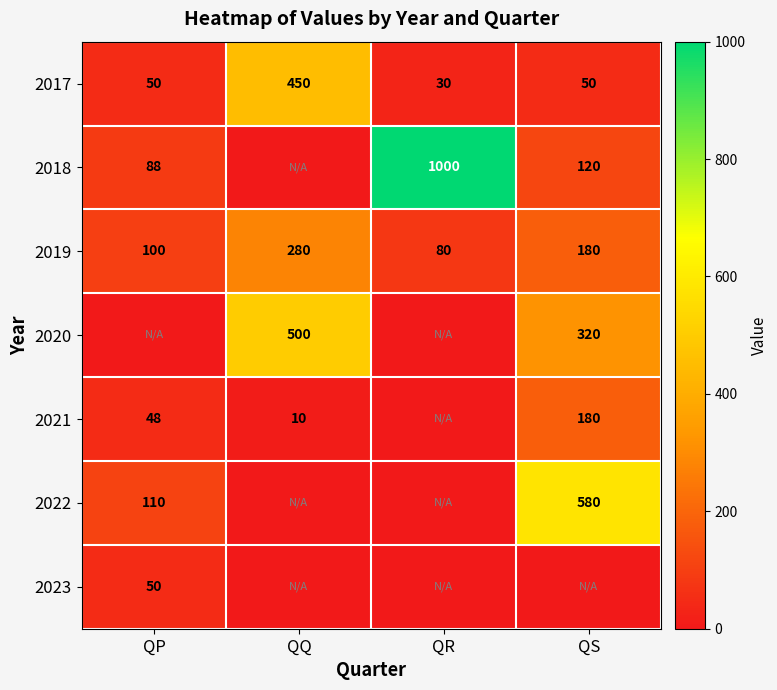

At which label does 2017 reach its peak?

QQ